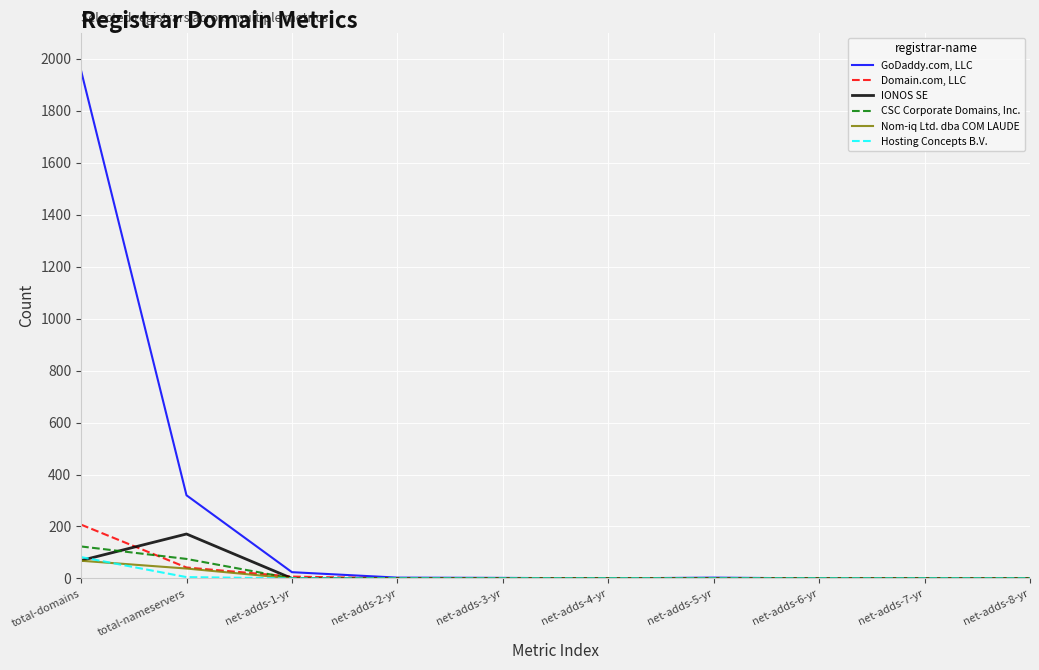

Which series has the widest spread of values?

GoDaddy.com, LLC